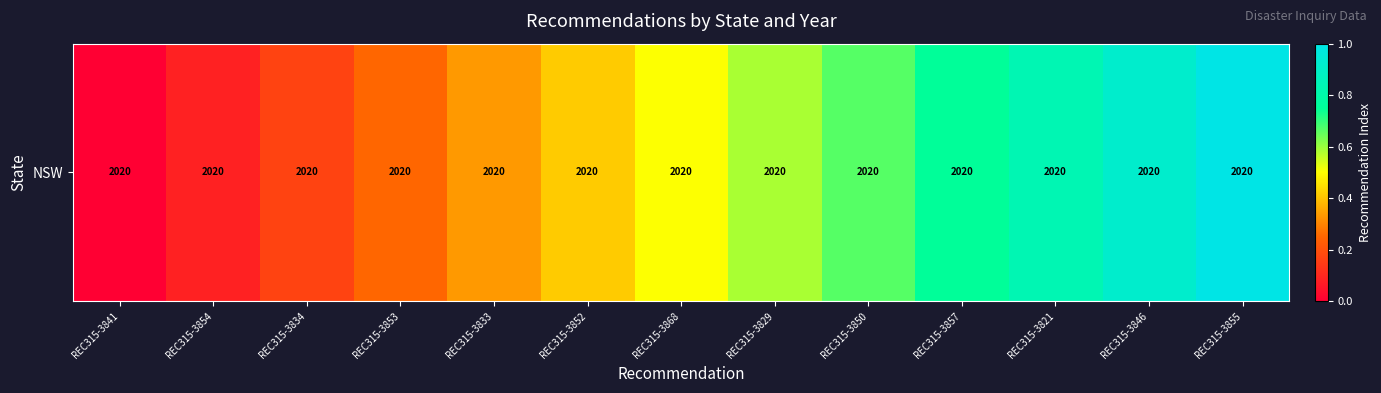

What is the maximum value shown in the chart?

1.0